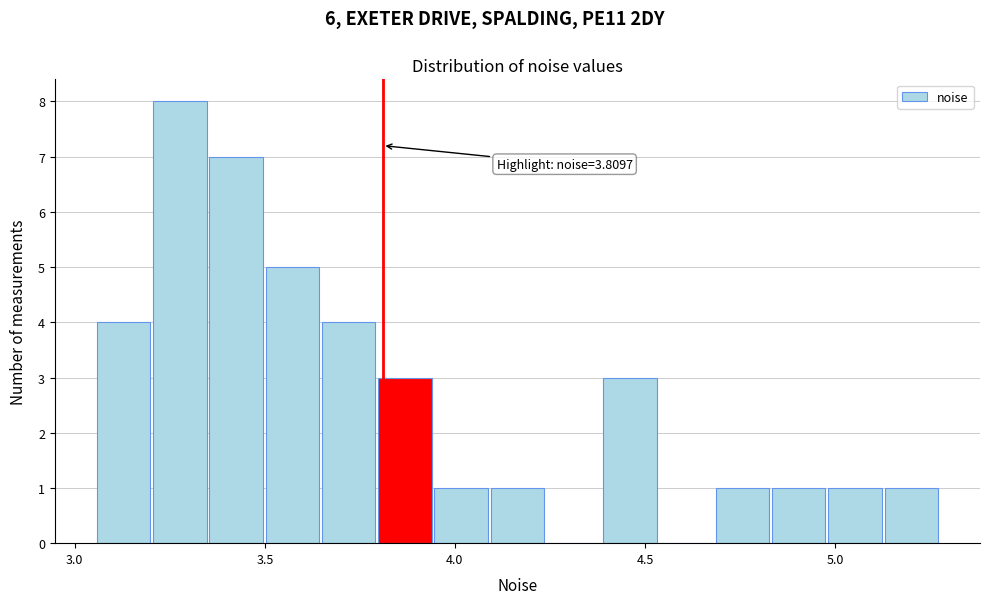

Around what value on the x-axis is the tallest bar? Give the approximate position of its centre, as read against the axis.

3.30